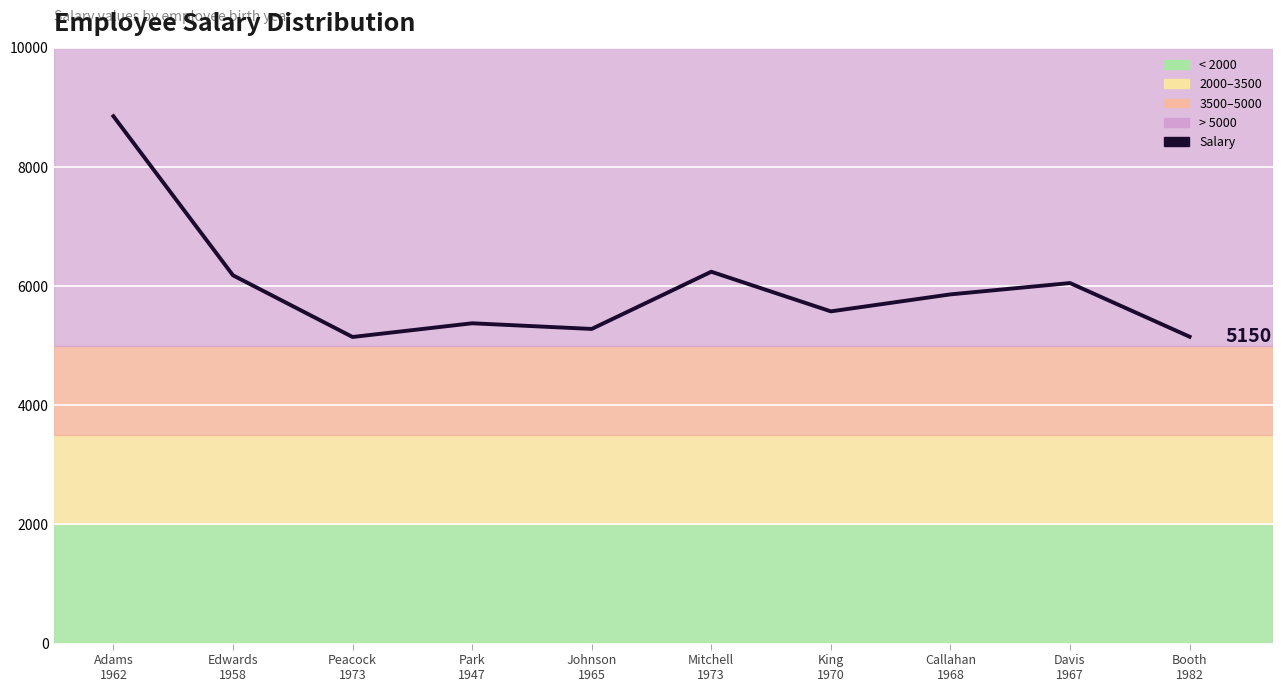

Between Edwards
1958 and Park
1947, which is larger?

Edwards
1958